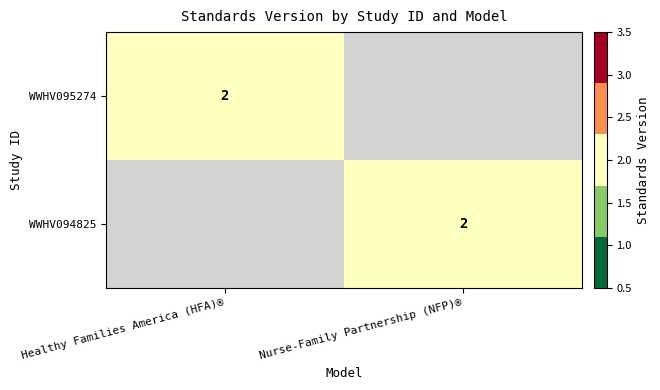

True or false: WWHV095274 has a value of 1 at Healthy Families America (HFA)®.

False